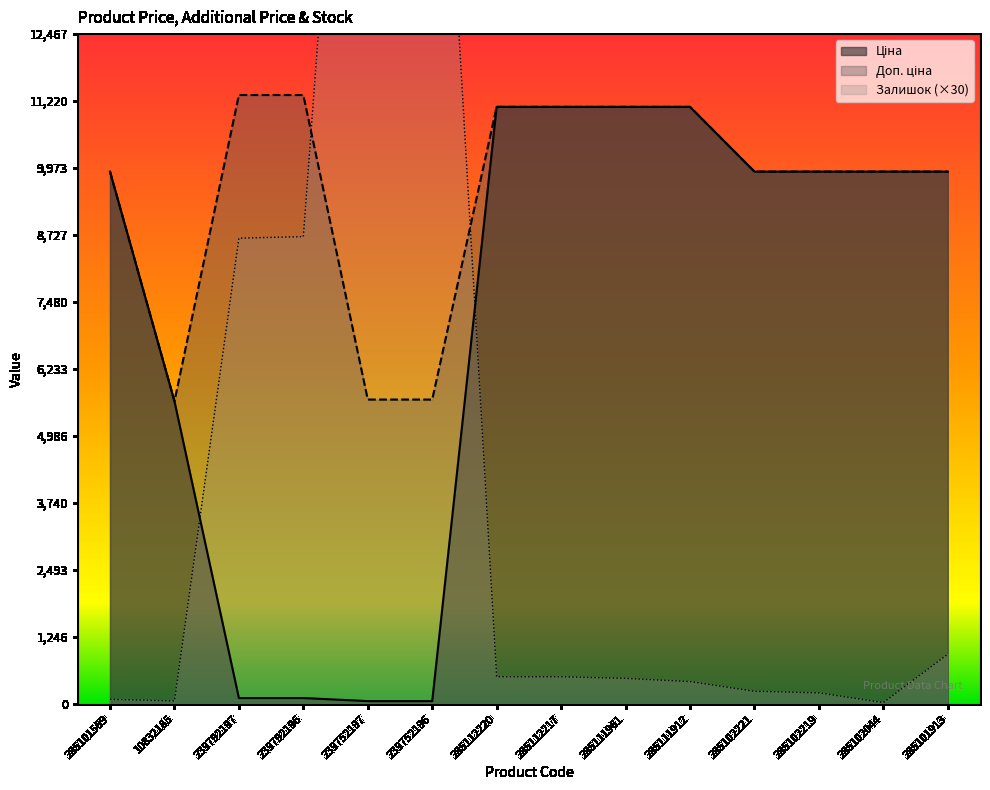

What is the difference between the second highest and minimum values in the Залишок series?

20910.0